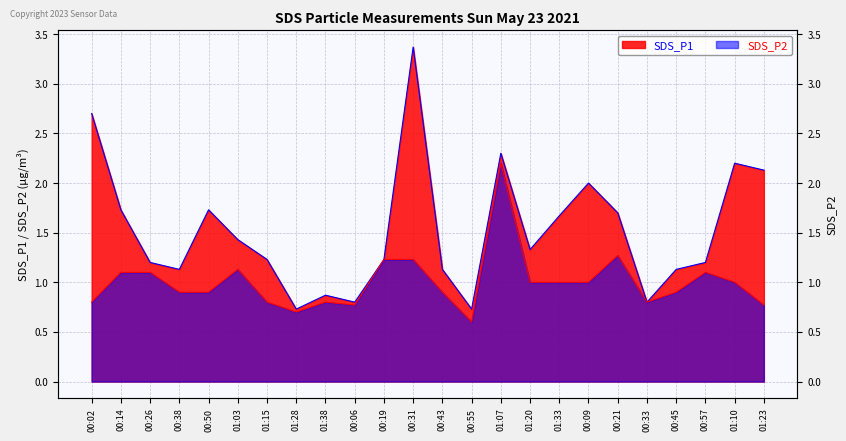

The SDS_P2 series shows 0.9 at 00:50. True or false?

True